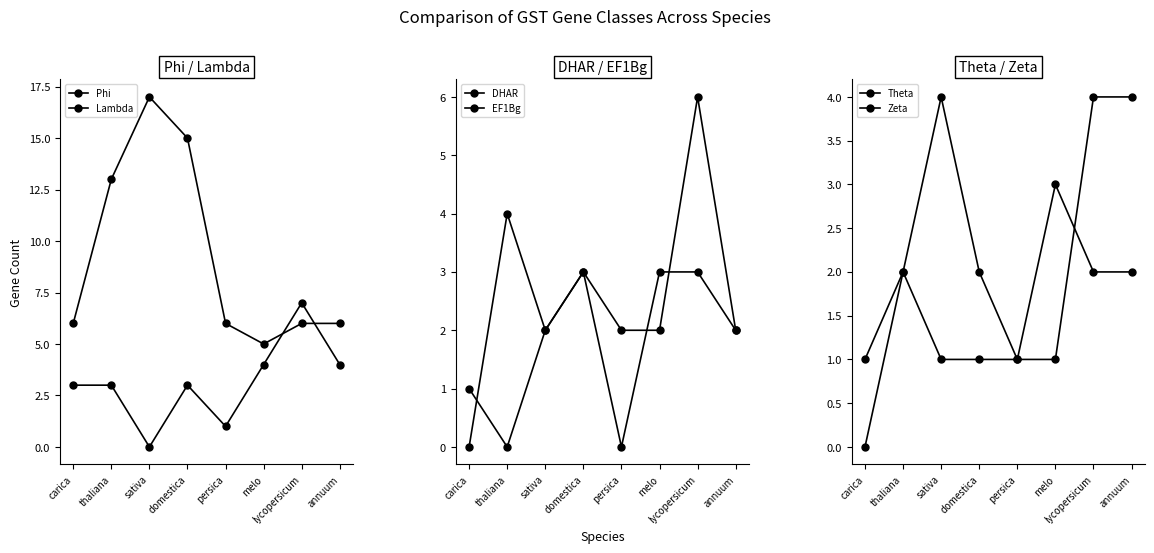

Between domestica and persica, which series saw the biggest shift?

Phi